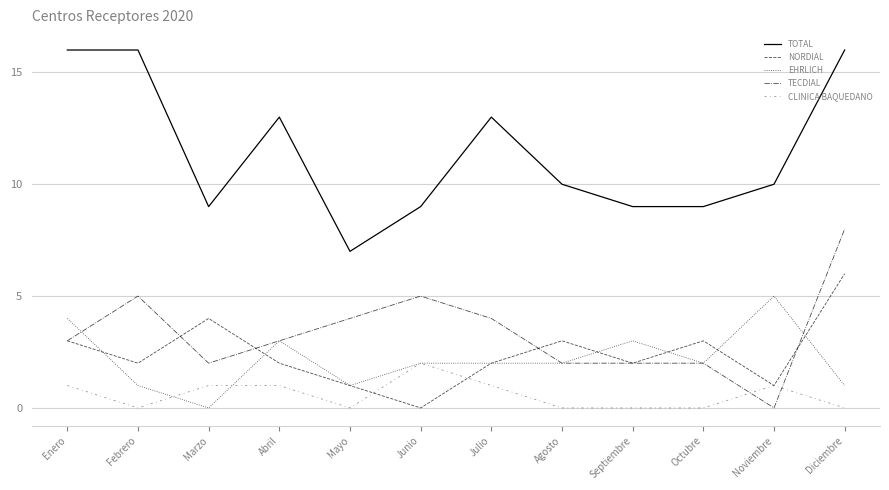

Reading left to right, transcribe all the data shown in this chart.

TOTAL: 16	16	9	13	7	9	13	10	9	9	10	16
NORDIAL: 3	2	4	2	1	0	2	3	2	3	1	6
EHRLICH: 4	1	0	3	1	2	2	2	3	2	5	1
TECDIAL: 3	5	2	3	4	5	4	2	2	2	0	8
CLINICA BAQUEDANO: 1	0	1	1	0	2	1	0	0	0	1	0